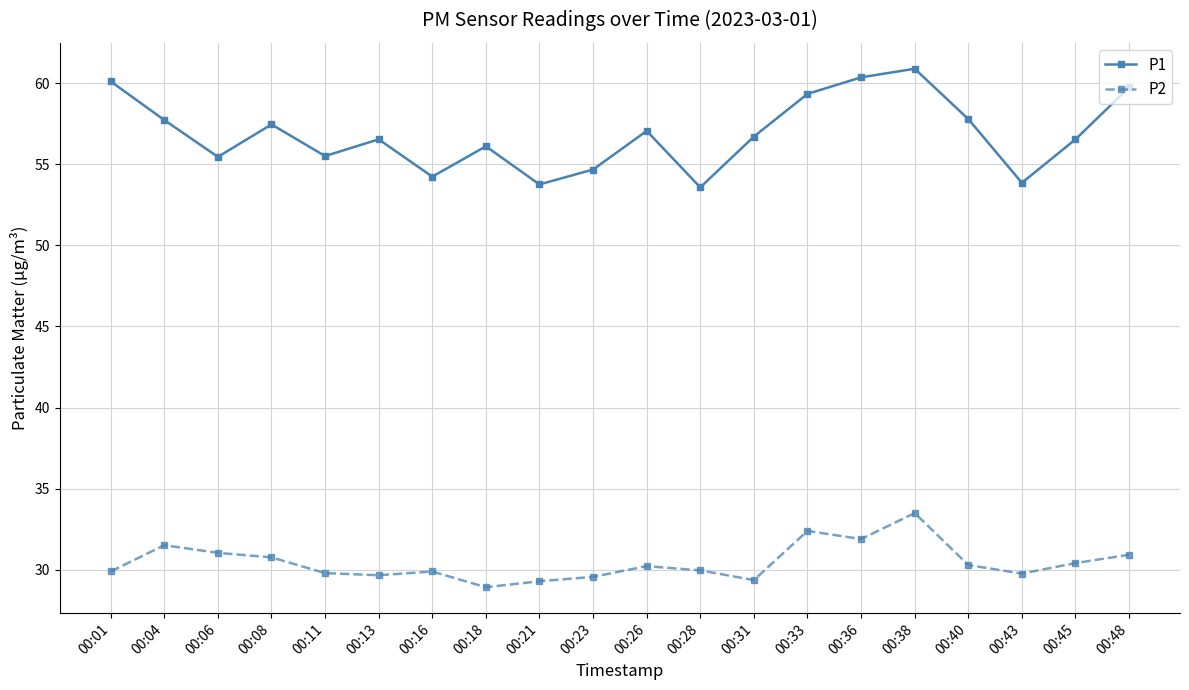

Rank the series by their average value, from lowest to highest.

P2, P1